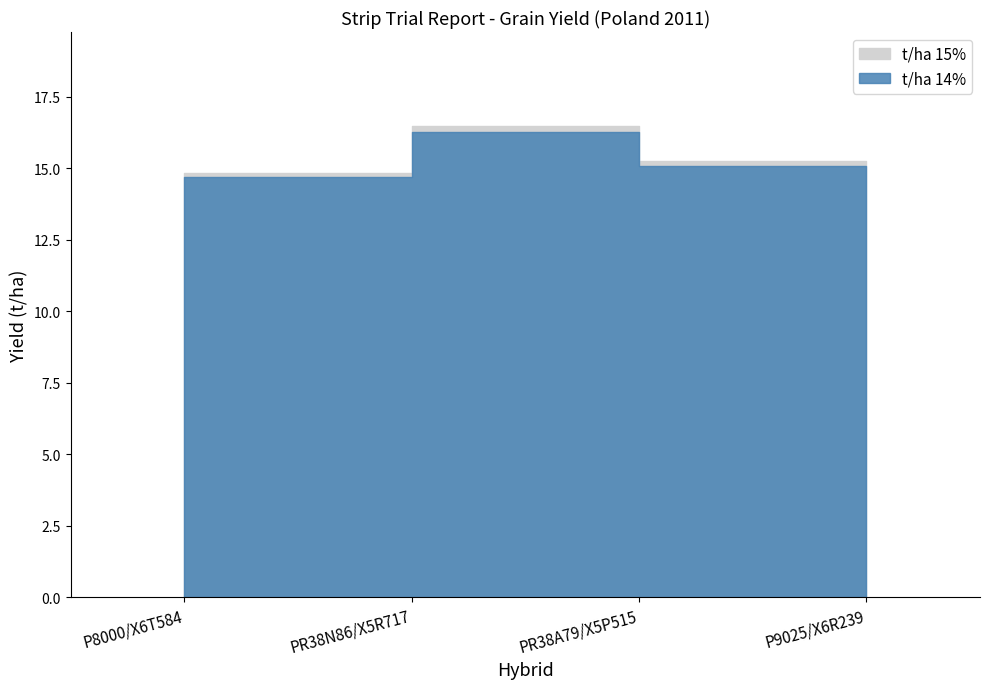

Count the number of categories in the chart.

4